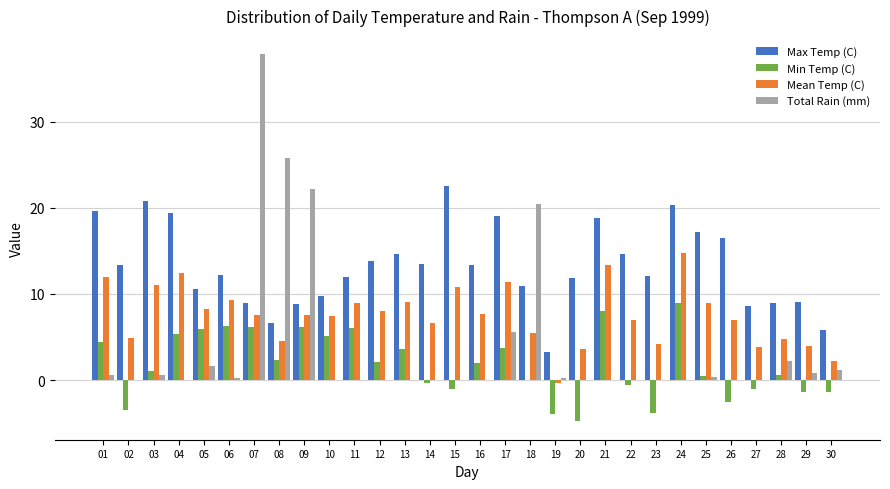

Which series has the largest total across all categories?

Max Temp (C)